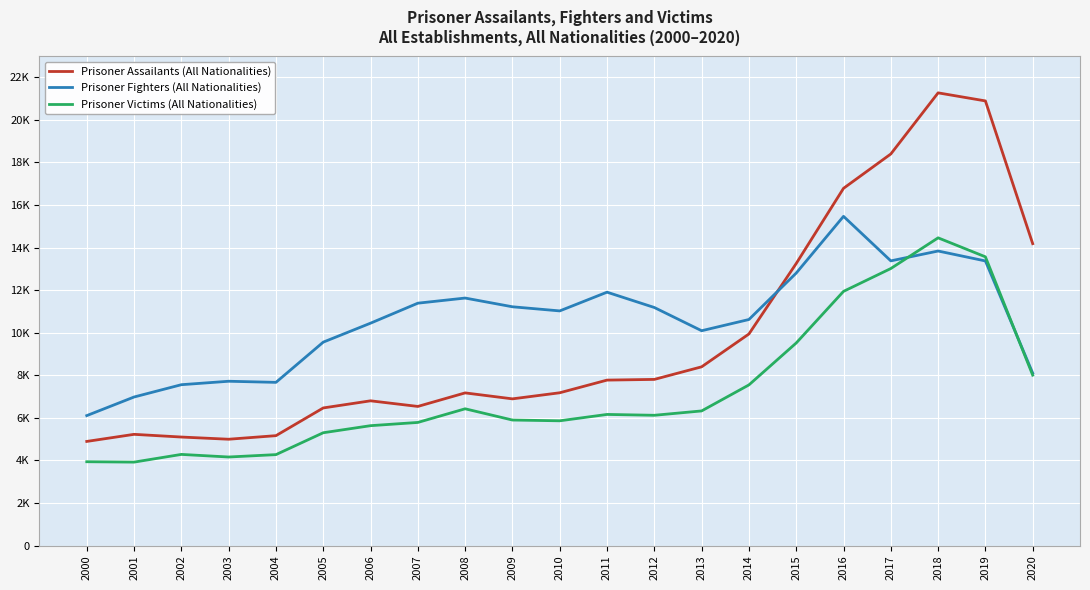

Does the chart display data point markers on the line(s)?

No